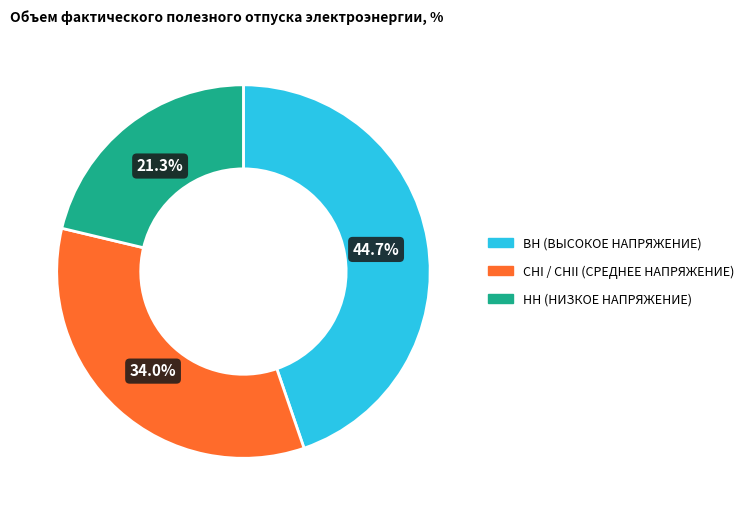

Is there any slice that represents more than half of the pie?

No